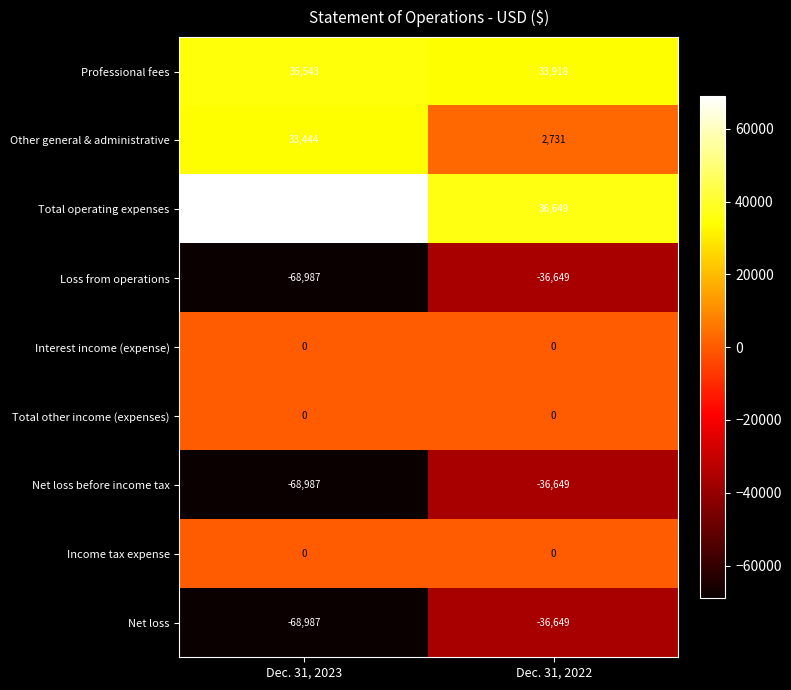

List the labels in order of Total operating expenses value, largest first.

Dec. 31, 2023, Dec. 31, 2022